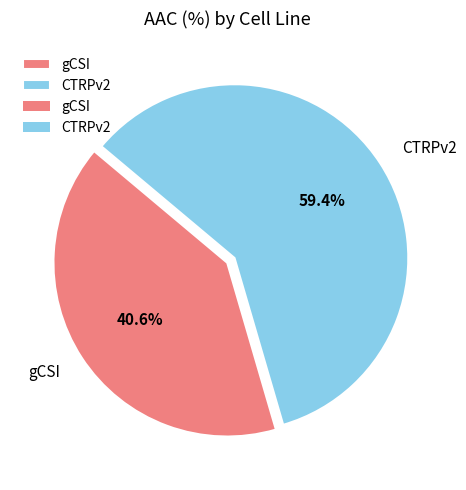

To the nearest percent, what portion does gCSI represent?

41%